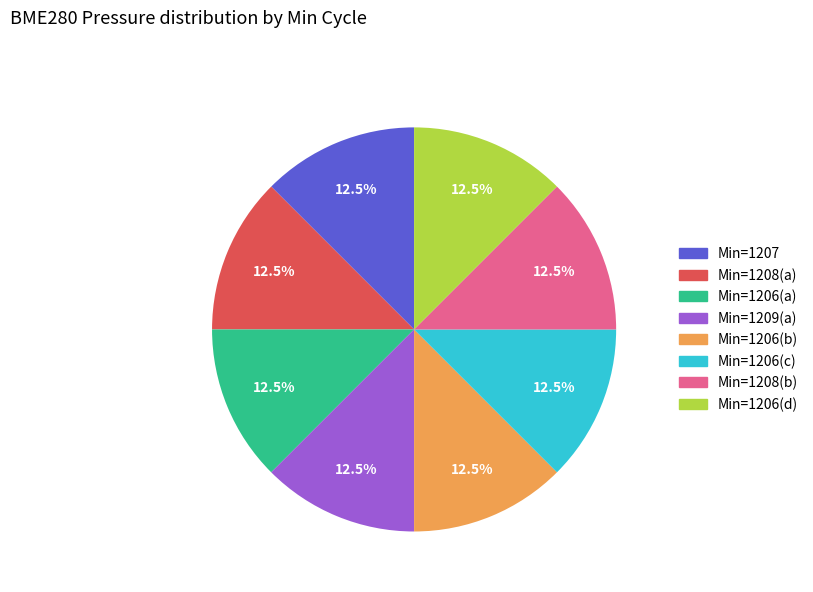

Is there a majority slice in this chart?

No